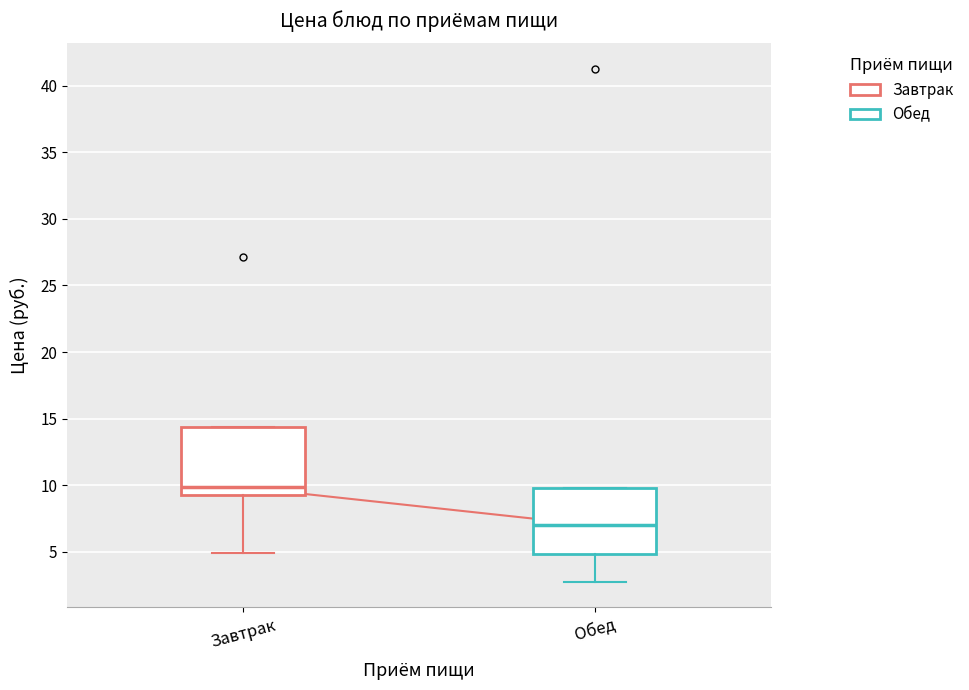

Which box's median line is the highest?

Завтрак